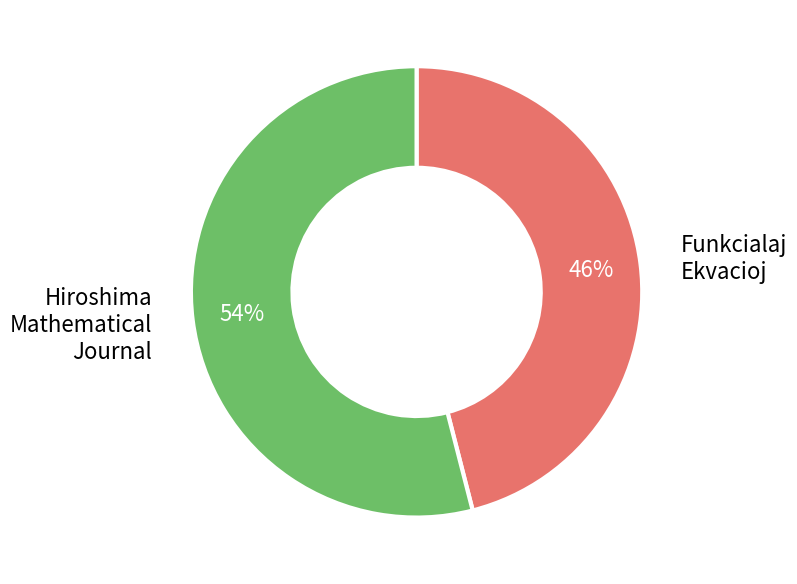

What is the smallest slice in the pie chart?

Funkcialaj Ekvacioj